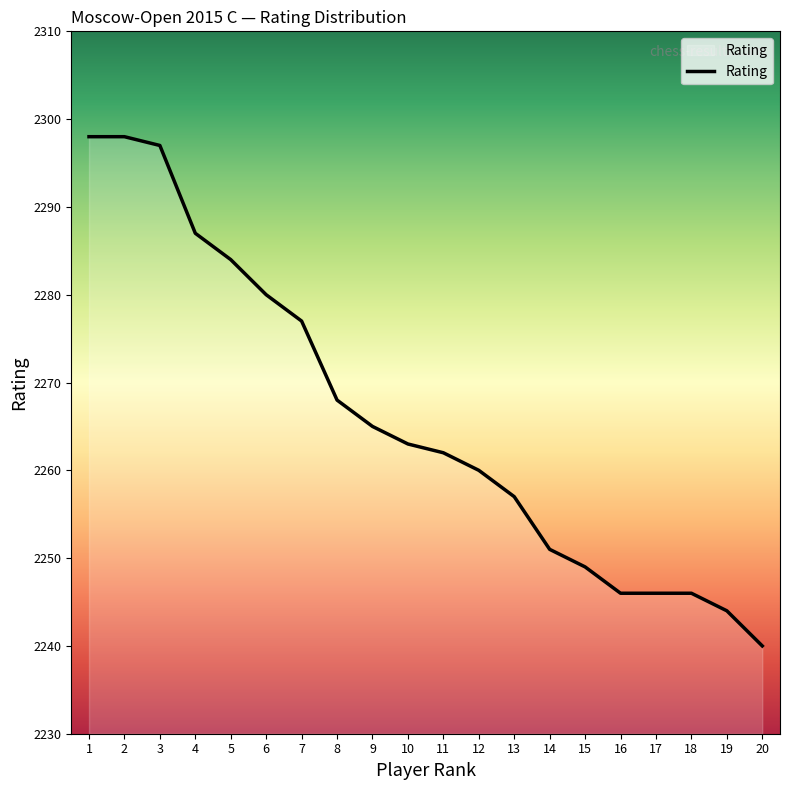

Reading right to left, list all the values displayed in this chart.

2240	2244	2246	2246	2246	2249	2251	2257	2260	2262	2263	2265	2268	2277	2280	2284	2287	2297	2298	2298